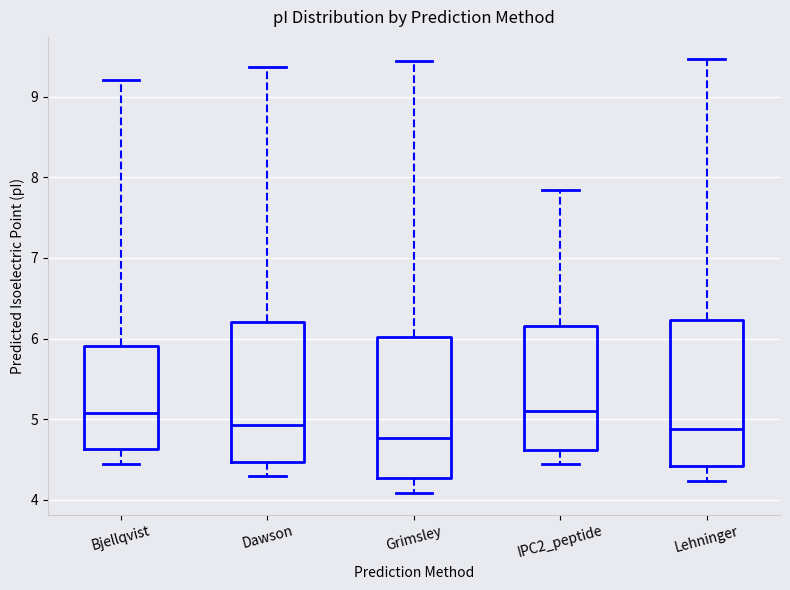

Where is the upper edge of the box for Bjellqvist on the y-axis? The values are not printed on the chart, so give them approximately, as read against the axis.

5.9